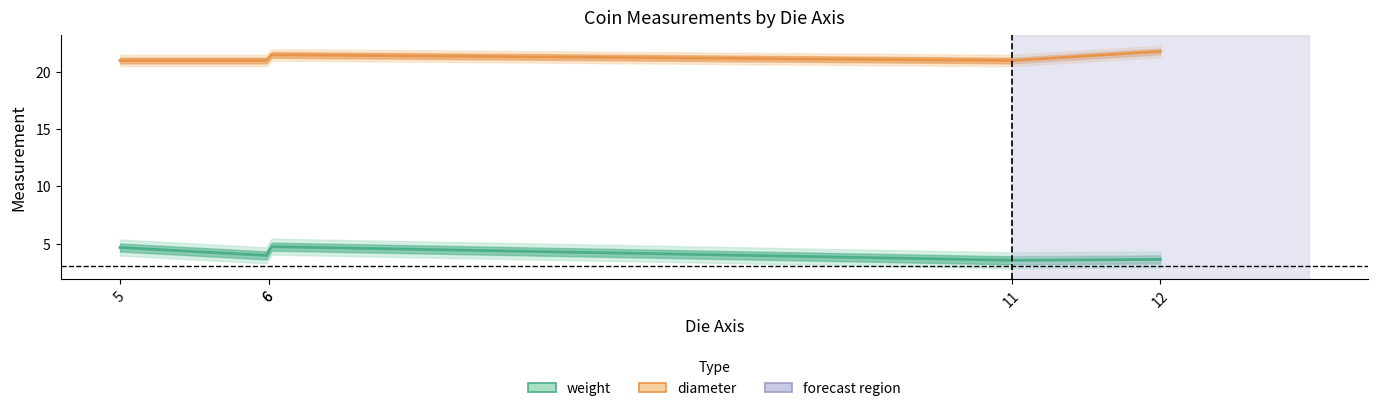

True or false: weight and diameter cross at least once.

False